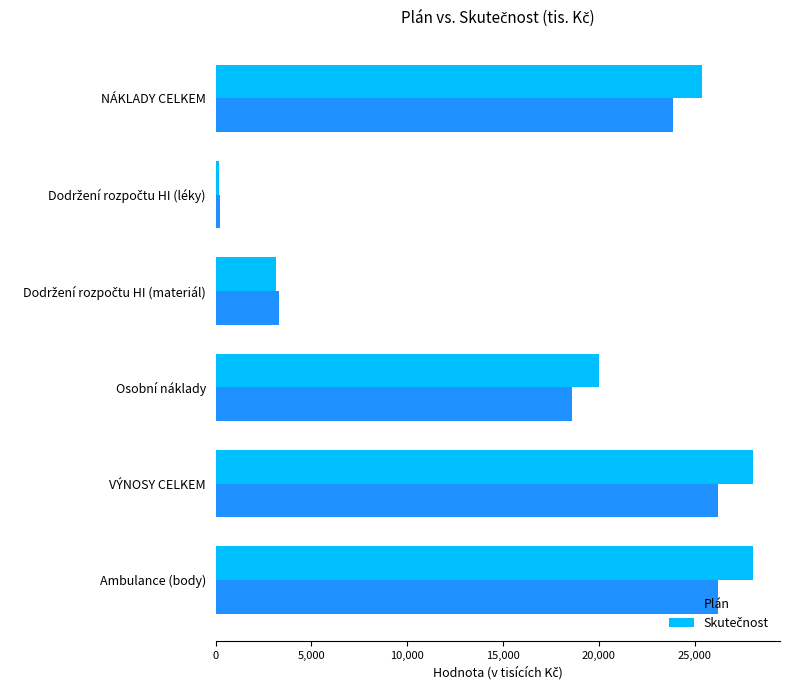

Where is Plán nearest to the value 13216?

Osobní náklady